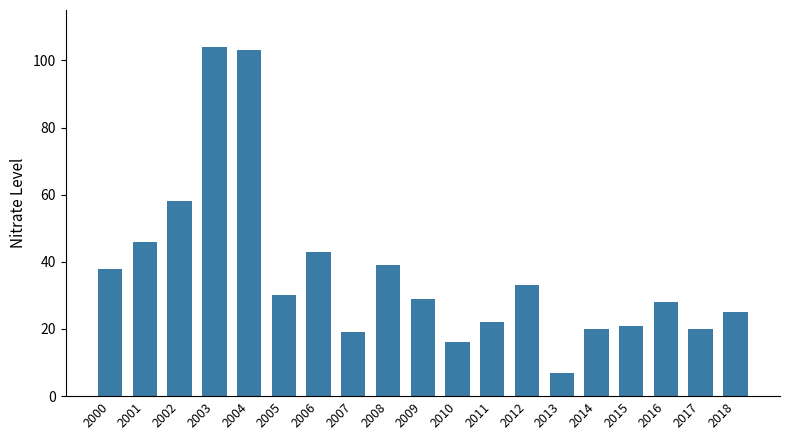

The value at 2017 is 33. True or false?

False